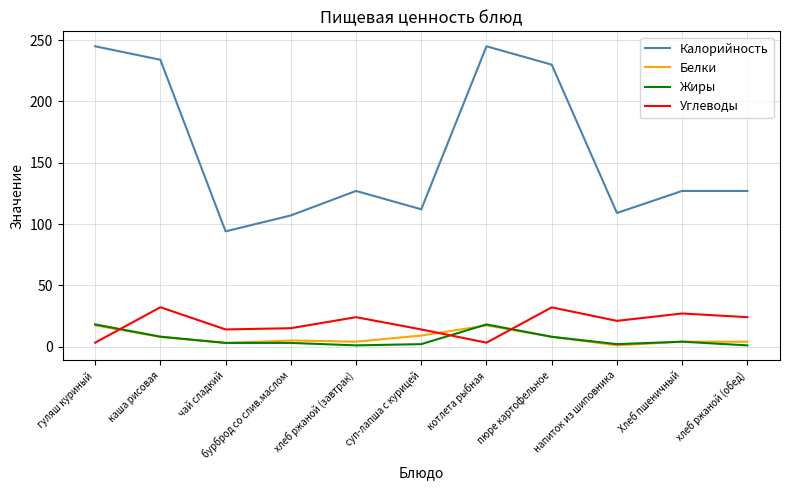

At which label does Калорийность first exceed 127?

гуляш куриный